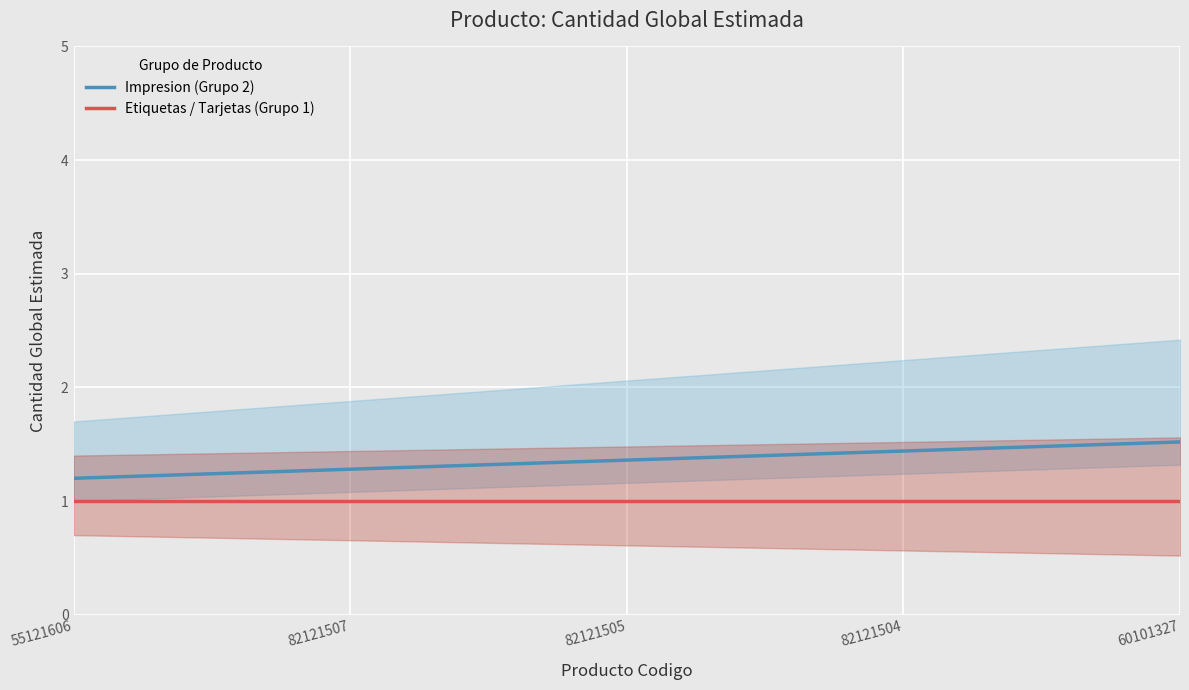

At which label is Etiquetas / Tarjetas (Grupo 1) closest to 1?

55121606